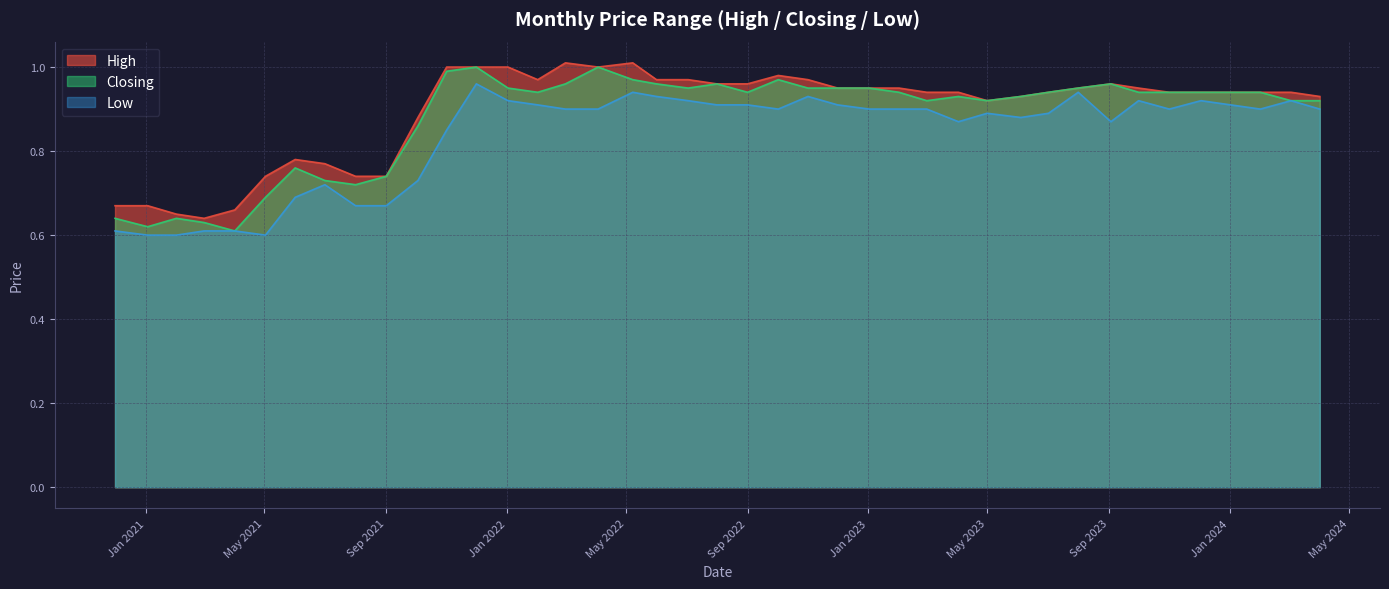

Reading left to right, extract all data points from this chart.

High: 01/04/2024=0.9	03/03/2024=0.9	01/02/2024=0.9	03/12/2023=0.9	01/11/2023=0.9	01/10/2023=0.9	03/09/2023=1.0	01/08/2023=0.9	02/07/2023=0.9	04/06/2023=0.9	01/05/2023=0.9	02/04/2023=0.9	01/03/2023=0.9	01/02/2023=0.9	02/01/2023=0.9	01/12/2022=0.9	01/11/2022=1.0	02/10/2022=1.0	01/09/2022=1.0	01/08/2022=1.0	03/07/2022=1.0	01/06/2022=1.0	08/05/2022=1.0	03/04/2022=1.0	01/03/2022=1.0	01/02/2022=1.0	02/01/2022=1.0	01/12/2021=1.0	01/11/2021=1.0	03/10/2021=0.9	01/09/2021=0.7	01/08/2021=0.7	01/07/2021=0.8	01/06/2021=0.8	02/05/2021=0.7	01/04/2021=0.7	01/03/2021=0.6	01/02/2021=0.7	03/01/2021=0.7	01/12/2020=0.7
Closing: 01/04/2024=0.9	03/03/2024=0.9	01/02/2024=0.9	03/12/2023=0.9	01/11/2023=0.9	01/10/2023=0.9	03/09/2023=1.0	01/08/2023=0.9	02/07/2023=0.9	04/06/2023=0.9	01/05/2023=0.9	02/04/2023=0.9	01/03/2023=0.9	01/02/2023=0.9	02/01/2023=0.9	01/12/2022=0.9	01/11/2022=0.9	02/10/2022=1.0	01/09/2022=0.9	01/08/2022=1.0	03/07/2022=0.9	01/06/2022=1.0	08/05/2022=1.0	03/04/2022=1.0	01/03/2022=1.0	01/02/2022=0.9	02/01/2022=0.9	01/12/2021=1.0	01/11/2021=1.0	03/10/2021=0.9	01/09/2021=0.7	01/08/2021=0.7	01/07/2021=0.7	01/06/2021=0.8	02/05/2021=0.7	01/04/2021=0.6	01/03/2021=0.6	01/02/2021=0.6	03/01/2021=0.6	01/12/2020=0.6
Low: 01/04/2024=0.9	03/03/2024=0.9	01/02/2024=0.9	03/12/2023=0.9	01/11/2023=0.9	01/10/2023=0.9	03/09/2023=0.9	01/08/2023=0.9	02/07/2023=0.9	04/06/2023=0.9	01/05/2023=0.9	02/04/2023=0.9	01/03/2023=0.9	01/02/2023=0.9	02/01/2023=0.9	01/12/2022=0.9	01/11/2022=0.9	02/10/2022=0.9	01/09/2022=0.9	01/08/2022=0.9	03/07/2022=0.9	01/06/2022=0.9	08/05/2022=0.9	03/04/2022=0.9	01/03/2022=0.9	01/02/2022=0.9	02/01/2022=0.9	01/12/2021=1.0	01/11/2021=0.8	03/10/2021=0.7	01/09/2021=0.7	01/08/2021=0.7	01/07/2021=0.7	01/06/2021=0.7	02/05/2021=0.6	01/04/2021=0.6	01/03/2021=0.6	01/02/2021=0.6	03/01/2021=0.6	01/12/2020=0.6